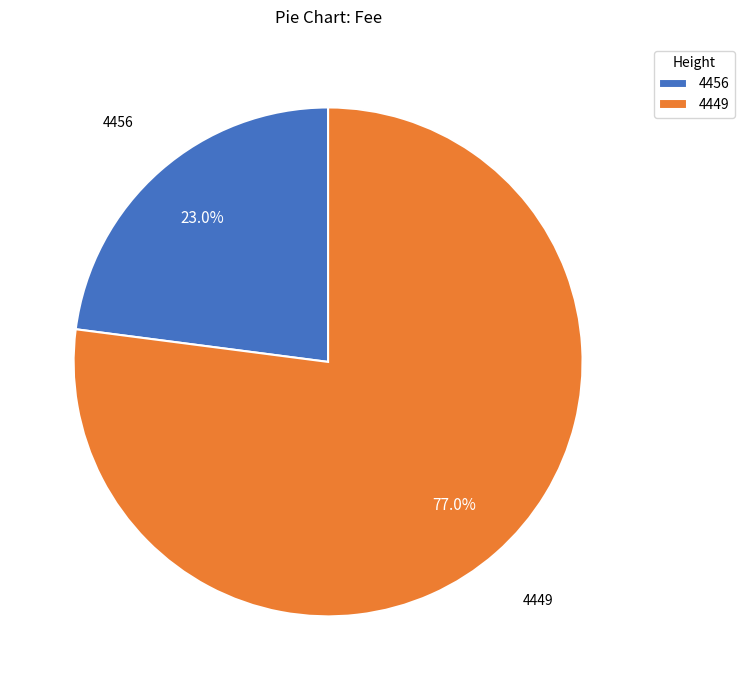

How many slices are in this pie chart?

2